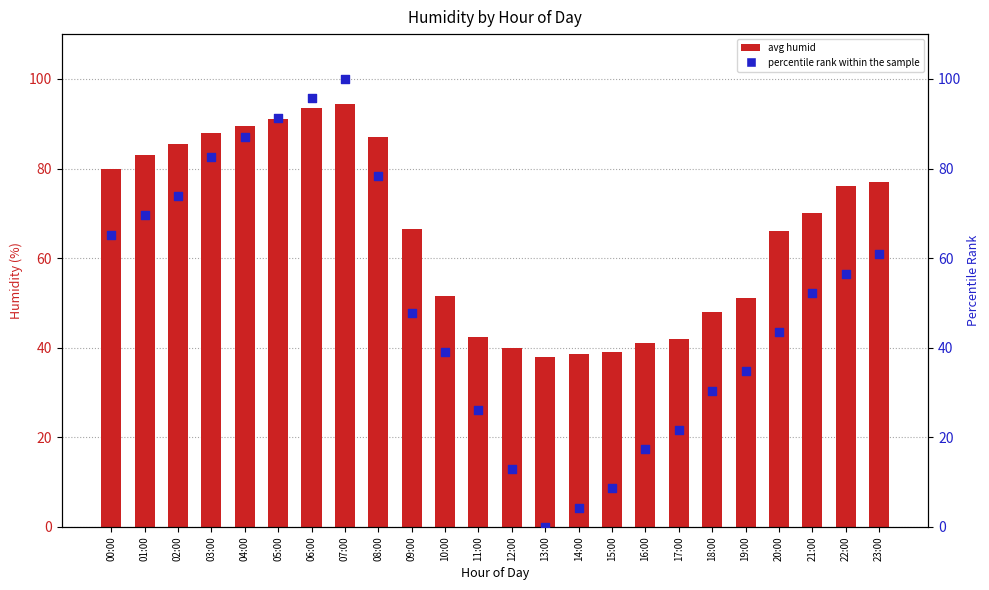

What is the total value across all series at 21:00?

122.2